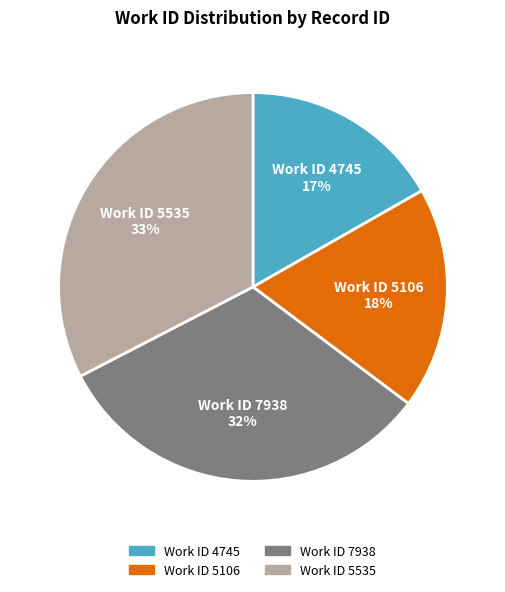

Does any single category account for the majority?

No